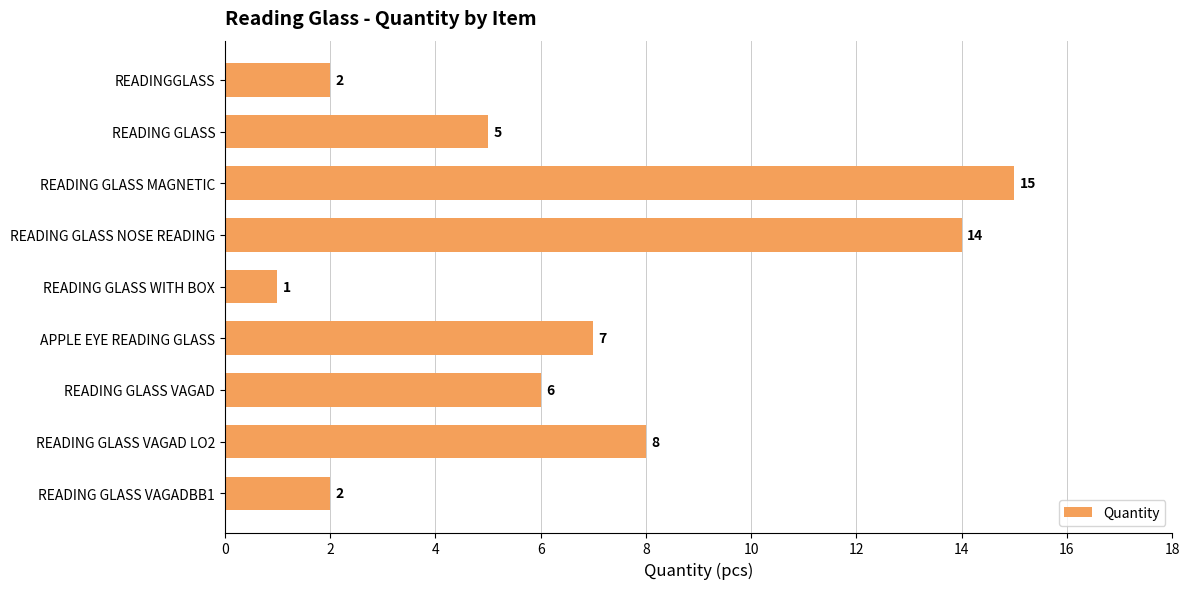

Reading bottom to top, extract all data points from this chart.

READING GLASS VAGADBB1=2	READING GLASS VAGAD LO2=8	READING GLASS VAGAD=6	APPLE EYE READING GLASS=7	READING GLASS WITH BOX=1	READING GLASS NOSE READING=14	READING GLASS MAGNETIC=15	READING GLASS=5	READINGGLASS=2